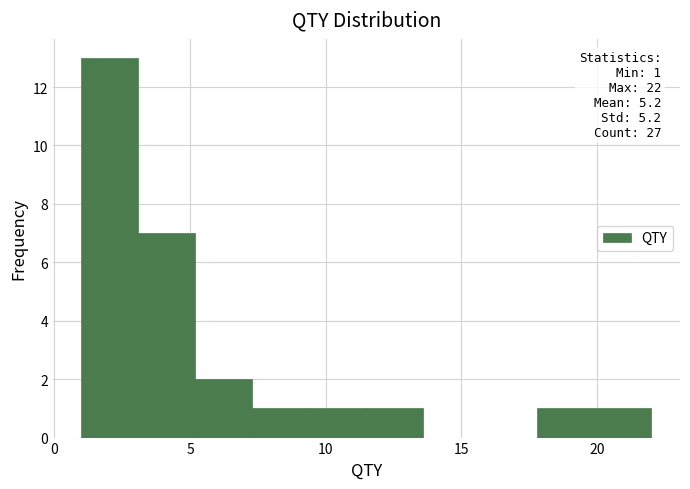

Which range on the x-axis has the tallest bar?

1.0 to 3.1